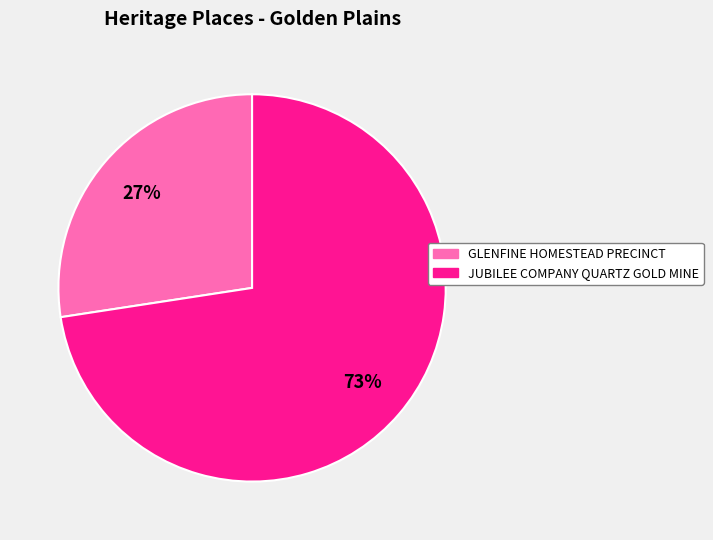

To the nearest percent, what is the combined percentage of JUBILEE COMPANY QUARTZ GOLD MINE and GLENFINE HOMESTEAD PRECINCT?

100%